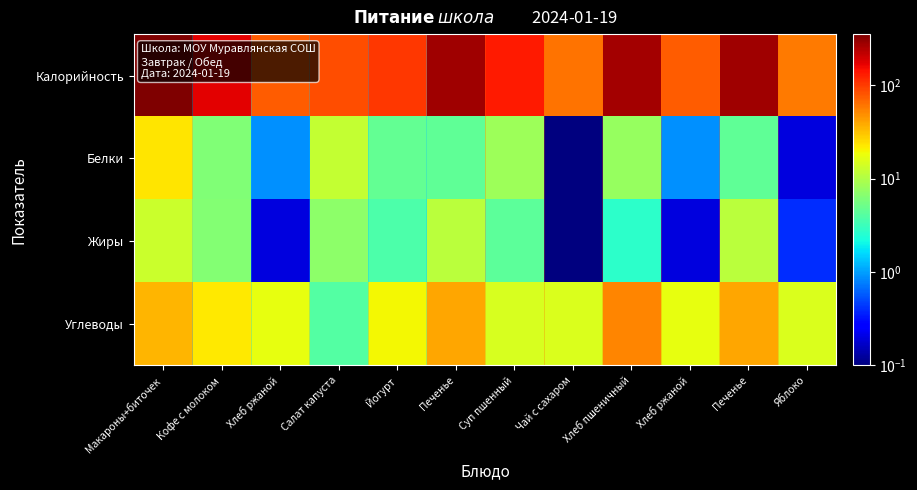

List the series in order of their peak value, lowest first.

Жиры, Белки, Углеводы, Калорийность